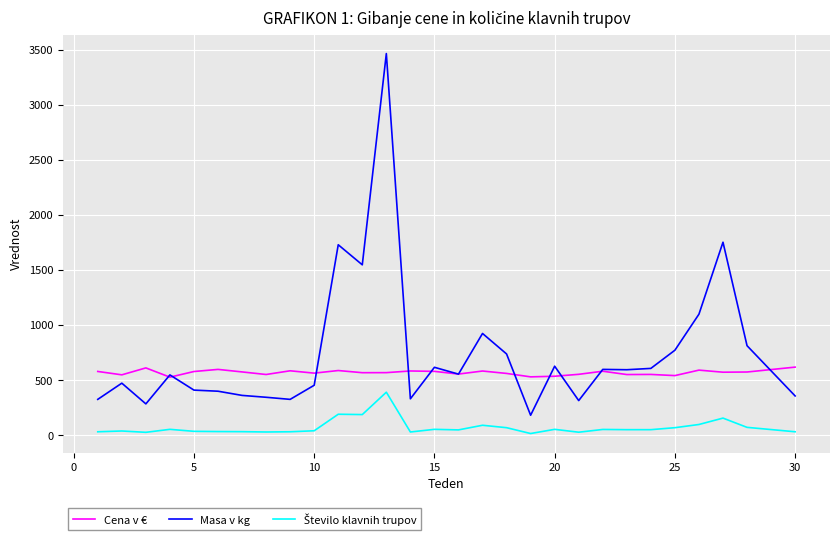

What is the maximum value for Masa v kg?

3464.0